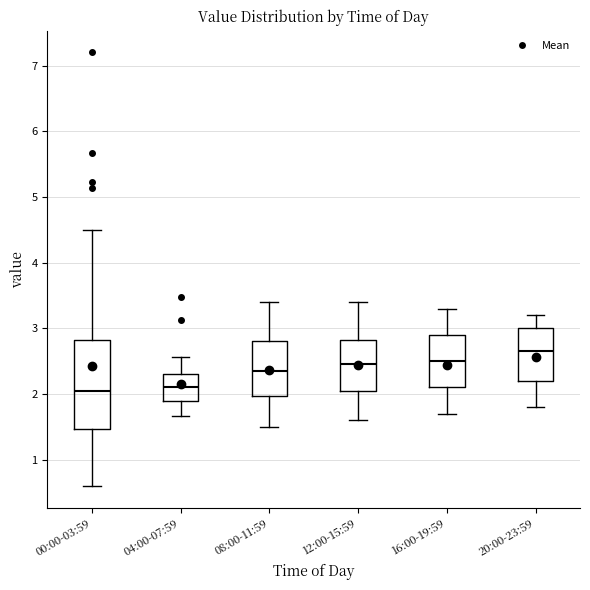

Reading left to right, transcribe this box plot: for each box, give where its median line is, the range the box spans, and where its two whiskers end, as read against the y-axis. The values are not printed on the chart, so give them approximately, as read against the axis.

00:00-03:59: median 2.1, box 1.5 to 2.8, whiskers 0.6 to 4.5
04:00-07:59: median 2.1, box 1.9 to 2.3, whiskers 1.7 to 2.6
08:00-11:59: median 2.4, box 2.0 to 2.8, whiskers 1.5 to 3.4
12:00-15:59: median 2.5, box 2.1 to 2.8, whiskers 1.6 to 3.4
16:00-19:59: median 2.5, box 2.1 to 2.9, whiskers 1.7 to 3.3
20:00-23:59: median 2.7, box 2.2 to 3.0, whiskers 1.8 to 3.2